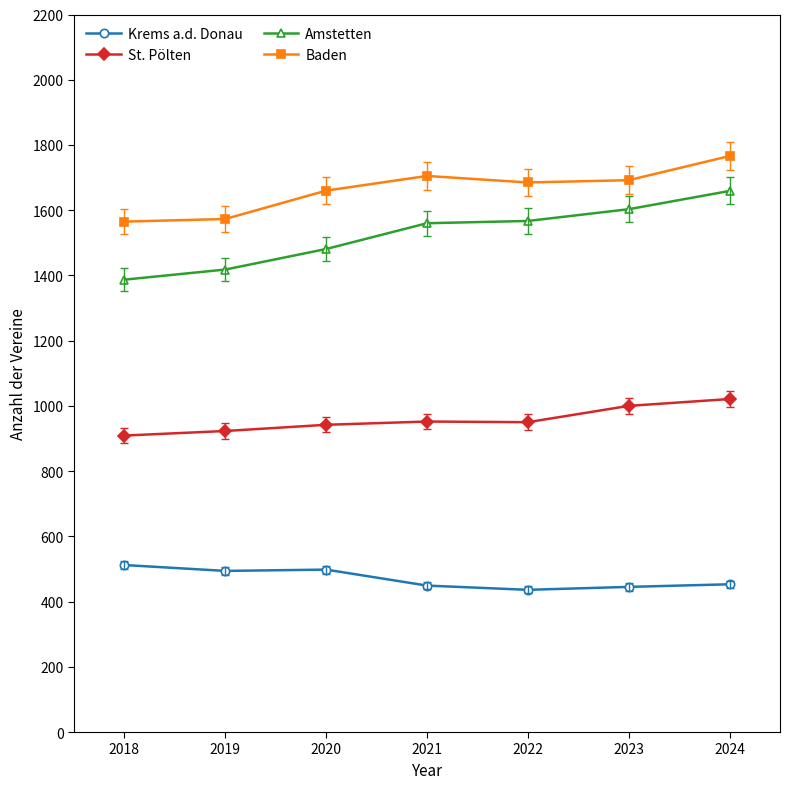

What is the value of the Krems a.d. Donau point at the 6th from the left?

445